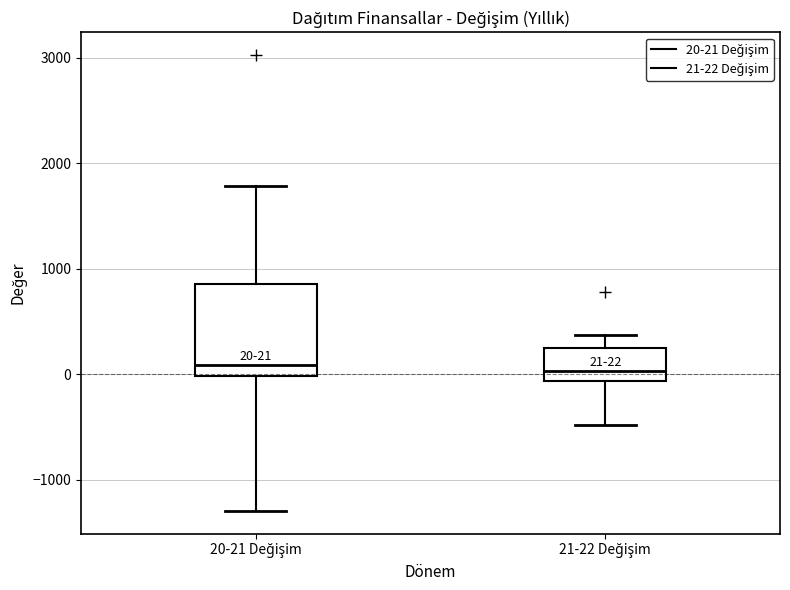

Comparing the boxes themselves (not the whiskers), which one is the tallest?

20-21 Değişim